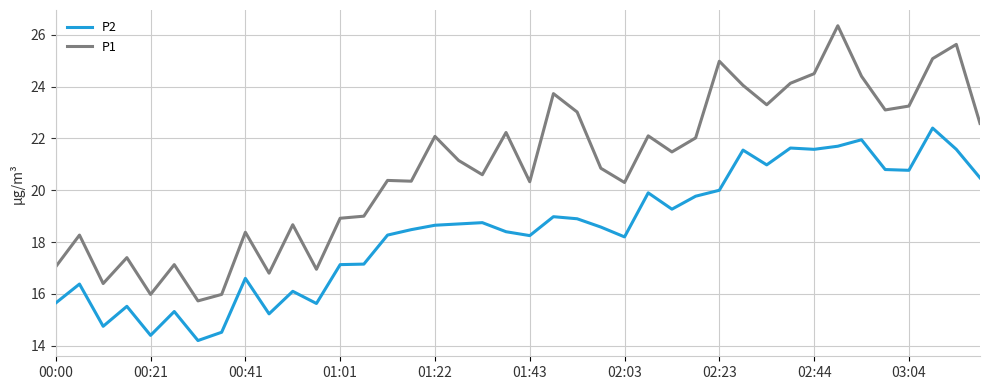

What is the average value of the P2 series?

18.4